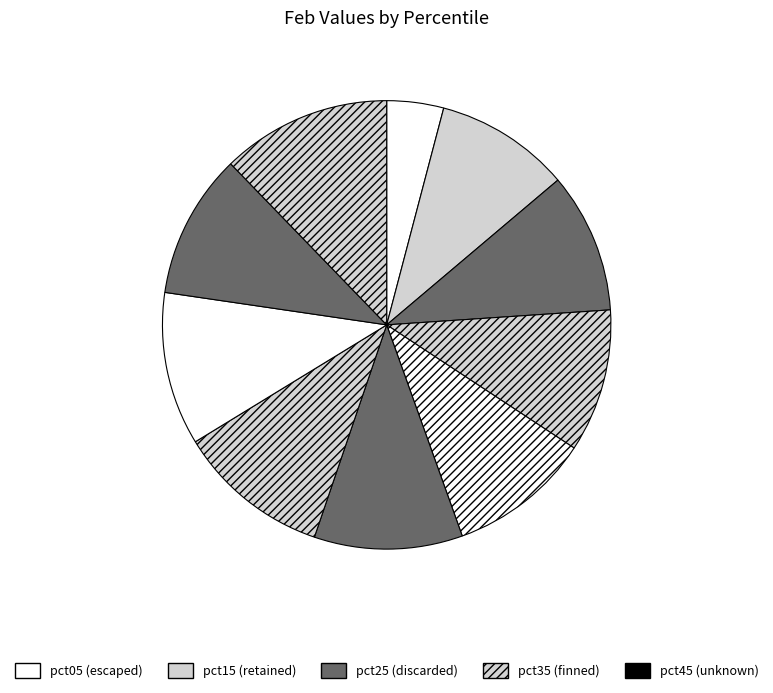

Is there any slice that represents more than half of the pie?

No